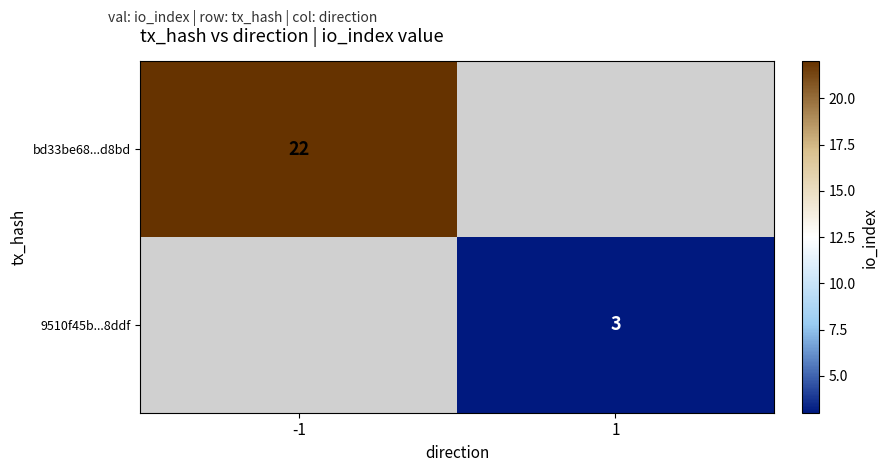

Is the value of 9510f45b...8ddf at 1 greater than the value of bd33be68...d8bd at -1?

No